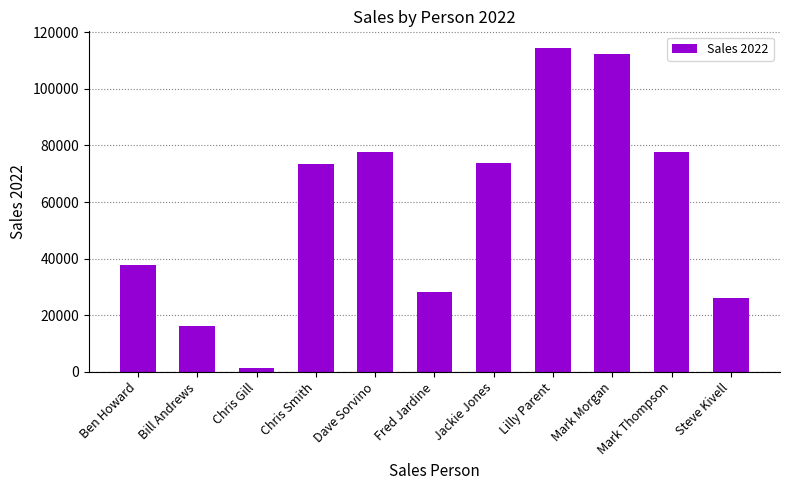

Which category has the lowest value across all series?

Chris Gill